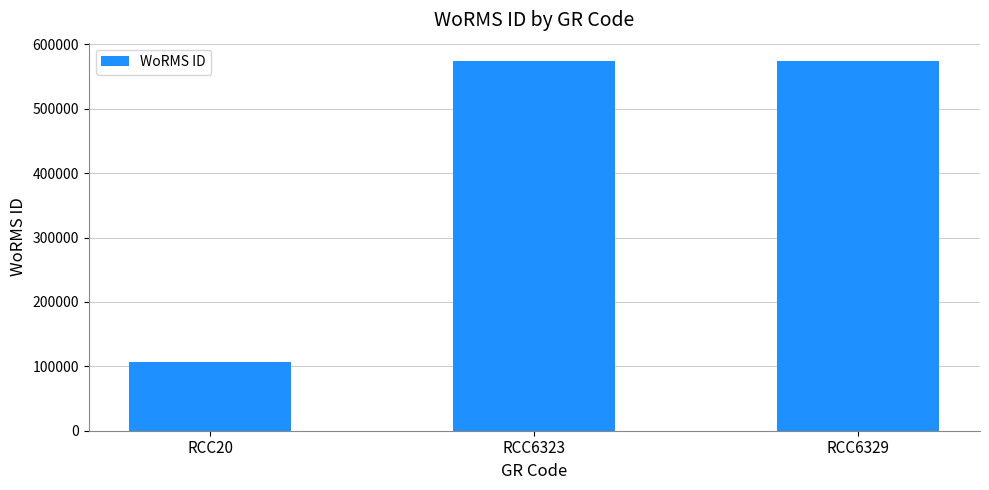

Does the chart contain stacked bars?

No